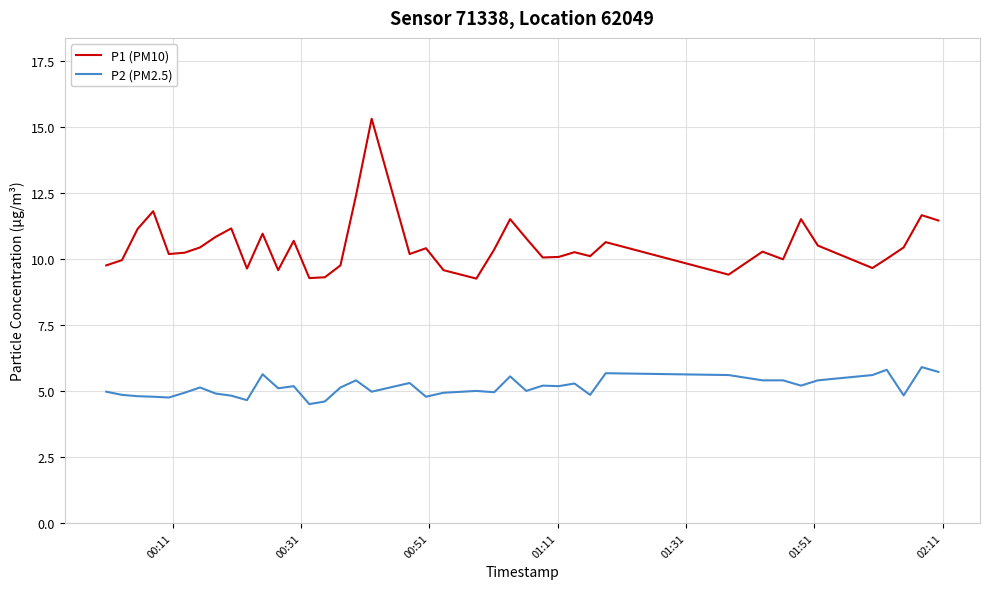

True or false: P2 (PM2.5) and P1 (PM10) cross at least once.

False